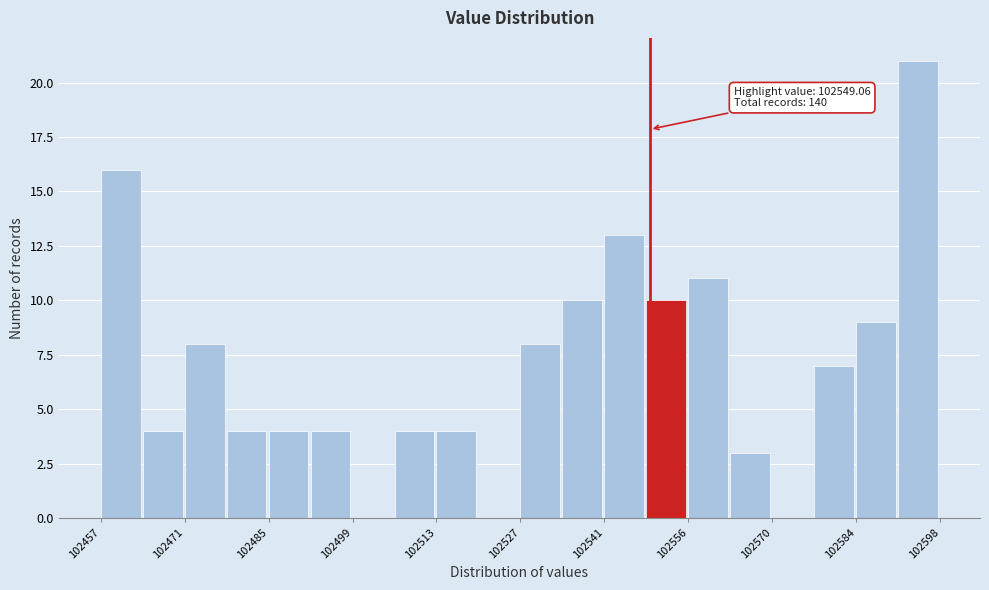

Around what value on the x-axis is the tallest bar? Give the approximate position of its centre, as read against the axis.

102594